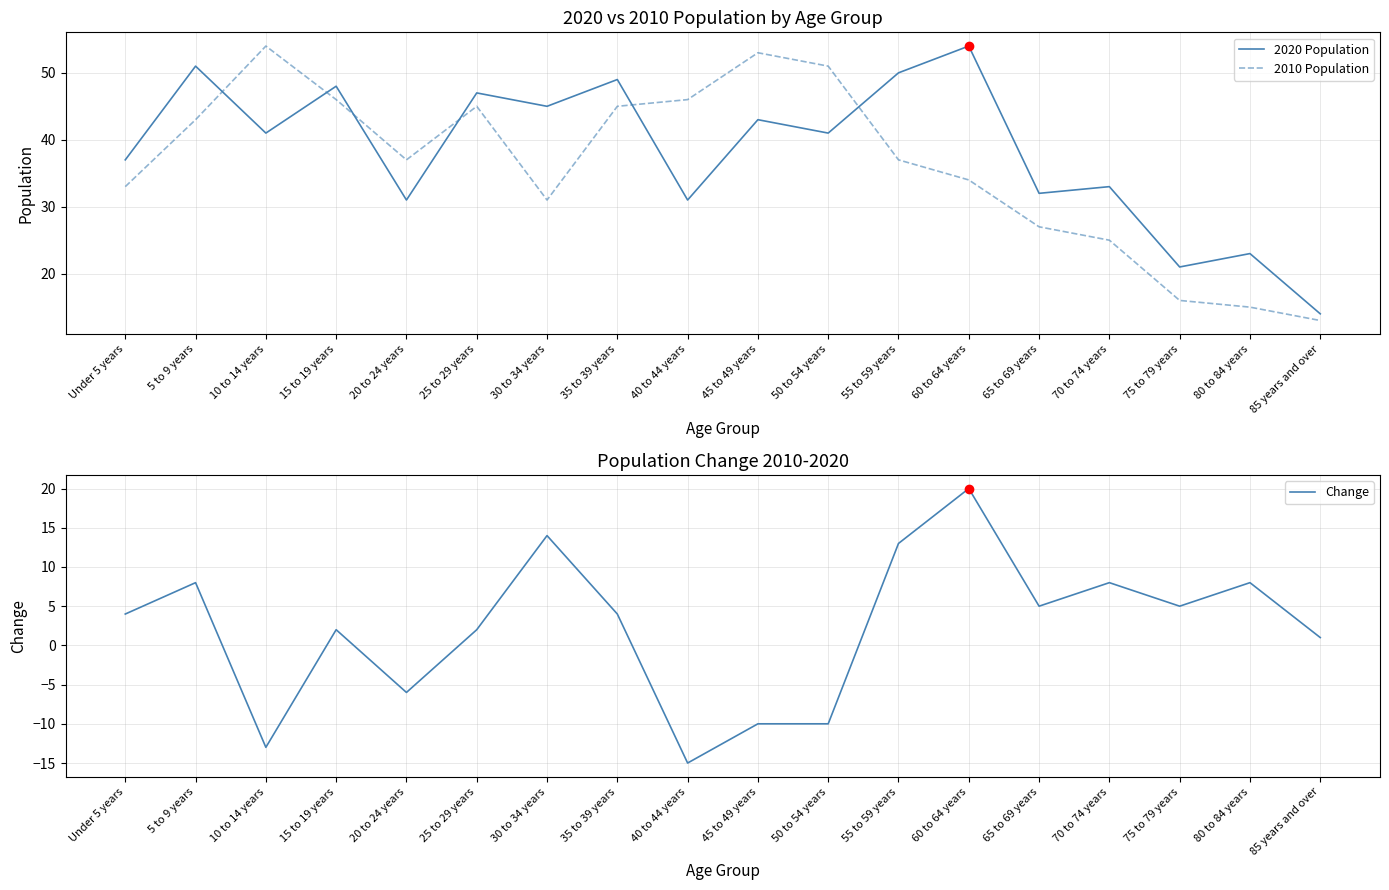

What are all the series names shown in the legend?

2020 Population, 2010 Population, Change